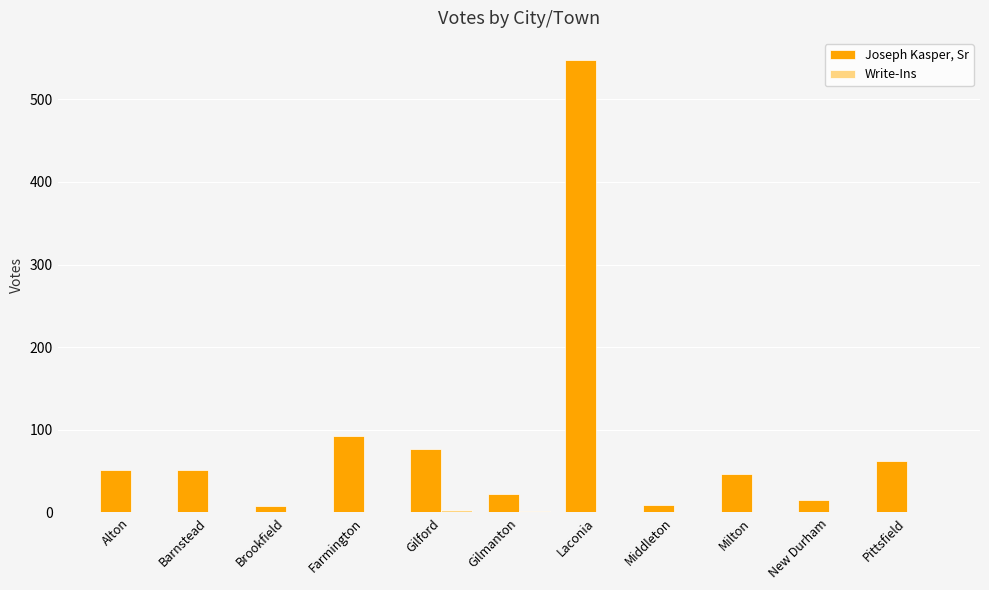

Where is Joseph Kasper, Sr nearest to the value 277?

Farmington